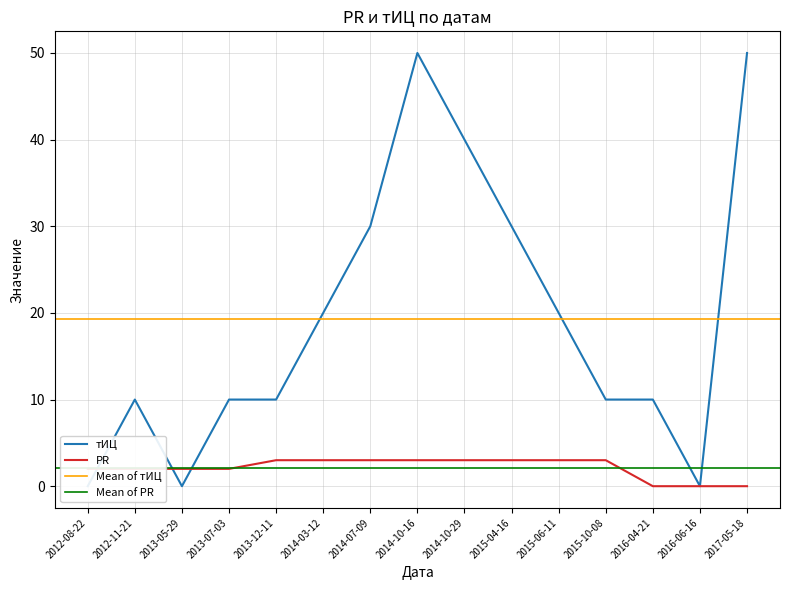

Reading right to left, list all the values displayed in this chart.

тИЦ: 2017-05-18=50	2016-06-16=0	2016-04-21=10	2015-10-08=10	2015-06-11=20	2015-04-16=30	2014-10-29=40	2014-10-16=50	2014-07-09=30	2014-03-12=20	2013-12-11=10	2013-07-03=10	2013-05-29=0	2012-11-21=10	2012-08-22=0
PR: 2017-05-18=0	2016-06-16=0	2016-04-21=0	2015-10-08=3	2015-06-11=3	2015-04-16=3	2014-10-29=3	2014-10-16=3	2014-07-09=3	2014-03-12=3	2013-12-11=3	2013-07-03=2	2013-05-29=2	2012-11-21=2	2012-08-22=2